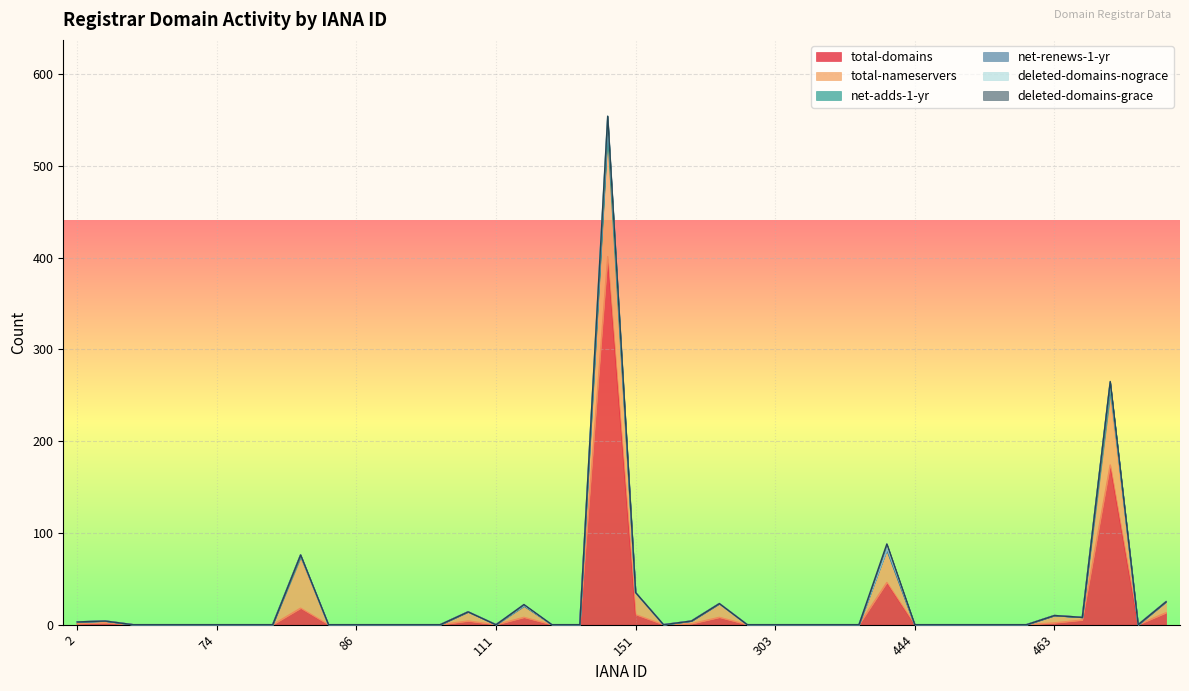

What is the highest value of the net-adds-1-yr series?

12